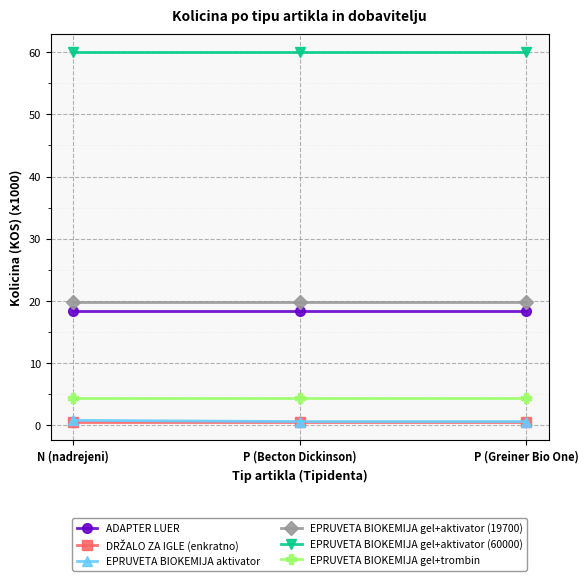

What is the label of the 2nd point from the left?

P (Becton Dickinson)